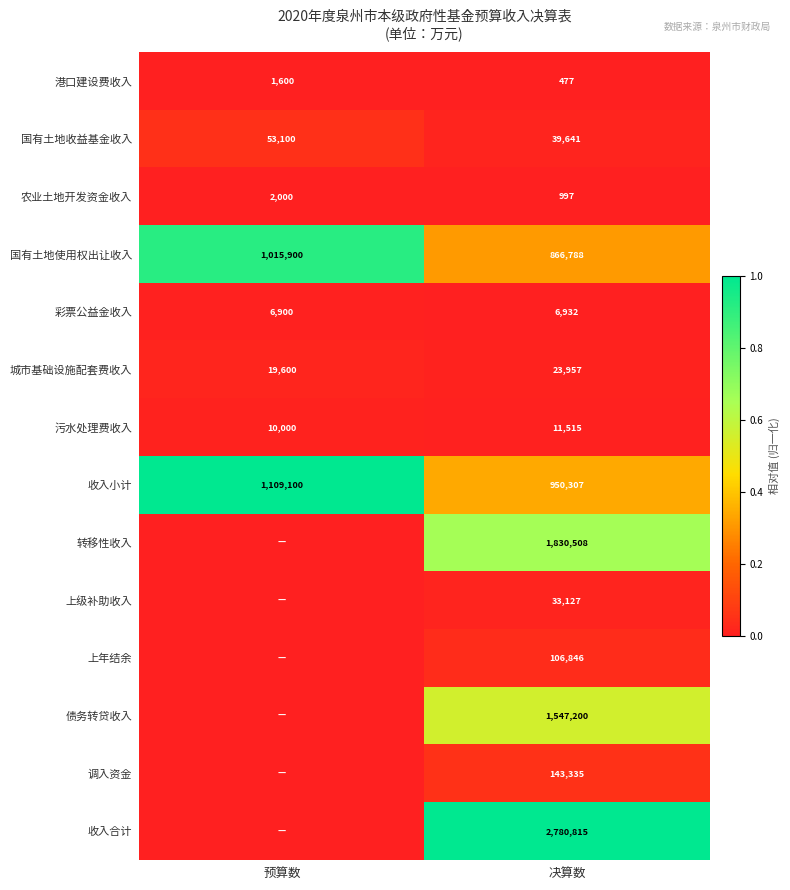

At which label does 城市基础设施配套费收入 reach its peak?

决算数